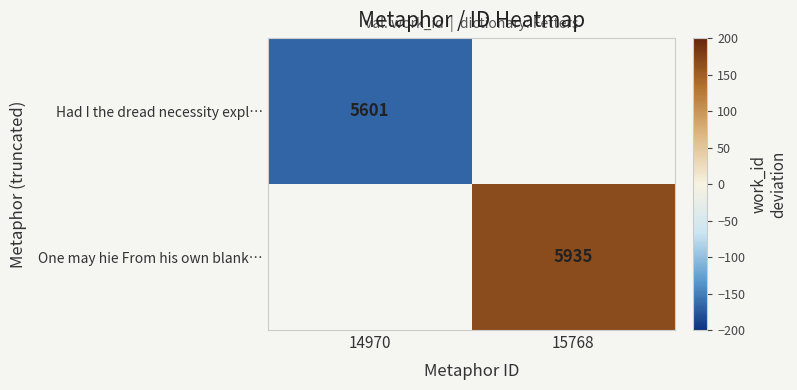

The Had I the dread necessity expl… series shows 5601 at 14970. True or false?

True